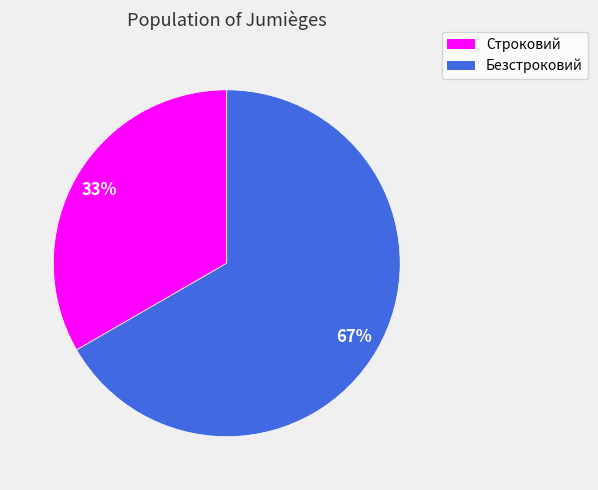

Approximately how many times larger is the value at Строковий compared to Безстроковий?

0.5